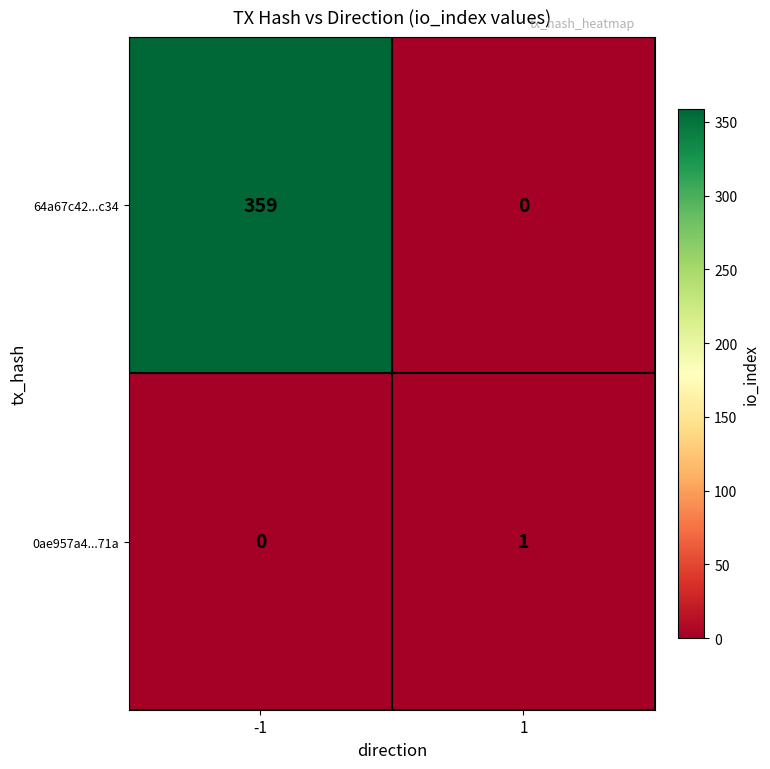

At how many categories does at least one series exceed 131?

1